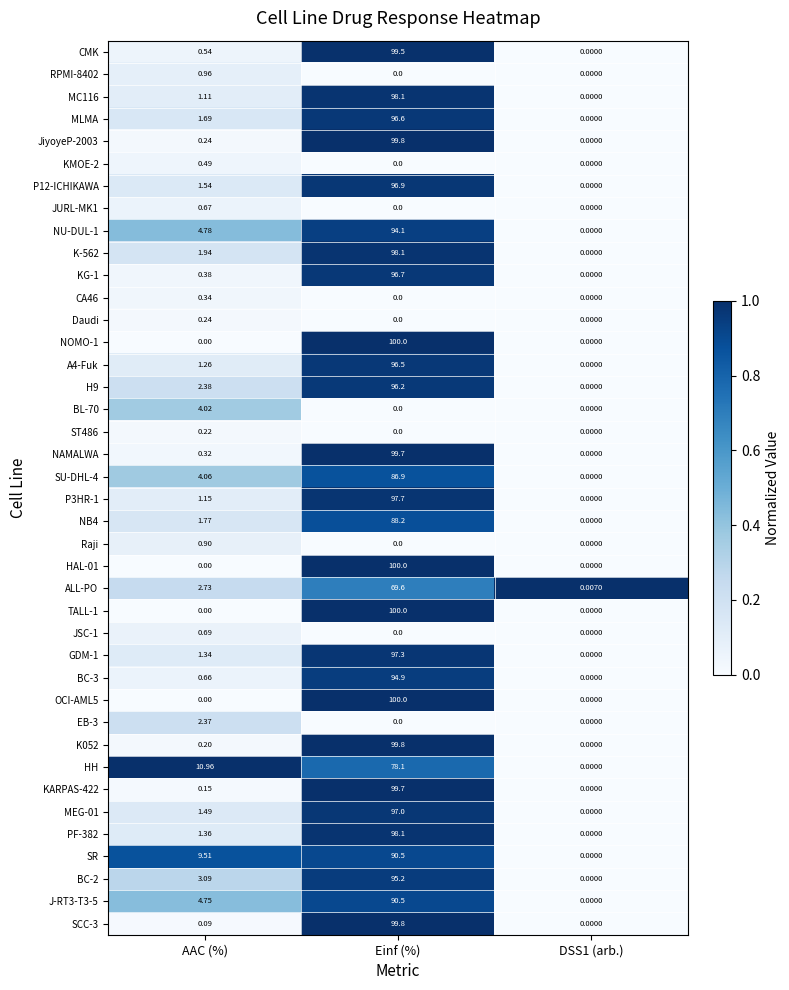

Where is K-562 nearest to the value 49?

AAC (%)